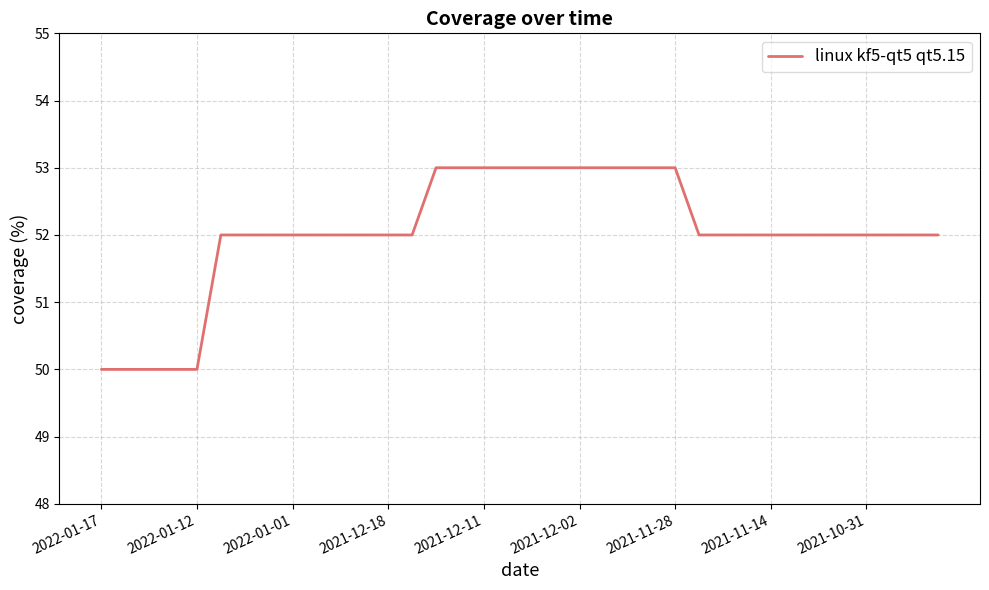

Does the chart have visible grid lines?

Yes